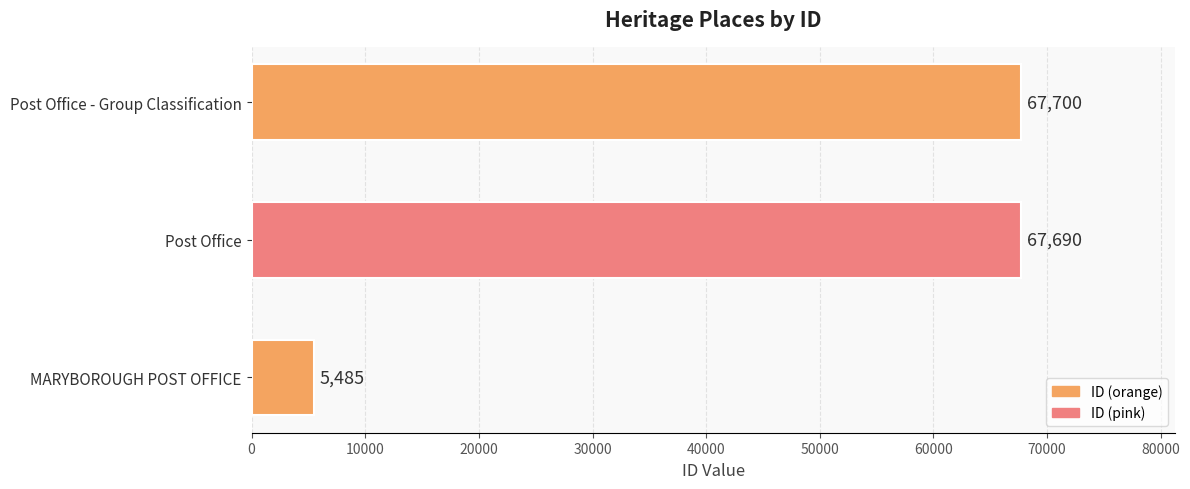

Are the bars grouped side by side (vs. stacked)?

No